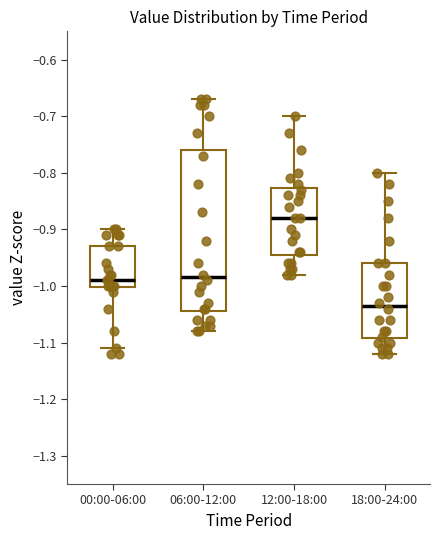

Which box is the tallest, from its lower edge to its upper edge?

06:00-12:00